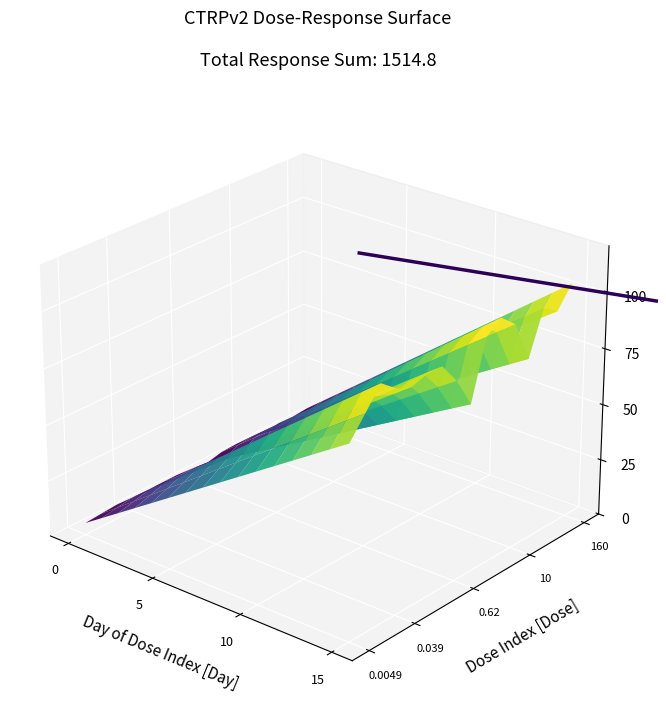

Reading right to left, what are all the values shown in this chart?

160.0=104.2	80.0=95.2	40.0=99.7	20.0=80.8	10.0=99.0	5.0=104.9	2.5=100.0	1.2=74.3	0.62=87.7	0.31=97.0	0.16=97.2	0.078=95.1	0.039=97.7	0.019=103.1	0.0097=94.0	0.0049=84.9